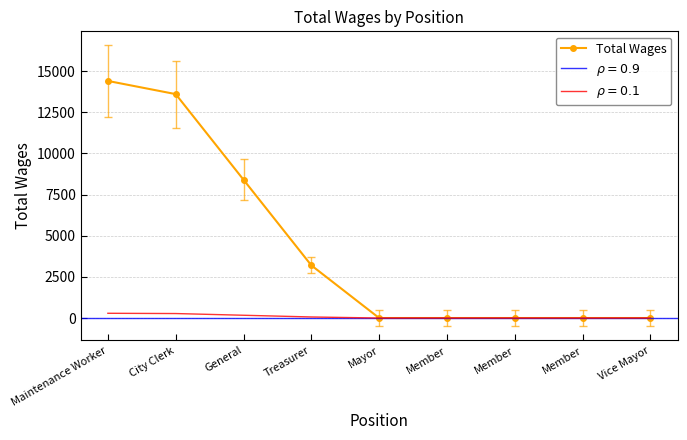

List the labels in order of value, smallest first.

Mayor, Member, Member, Member, Vice Mayor, Treasurer, General, City Clerk, Maintenance Worker